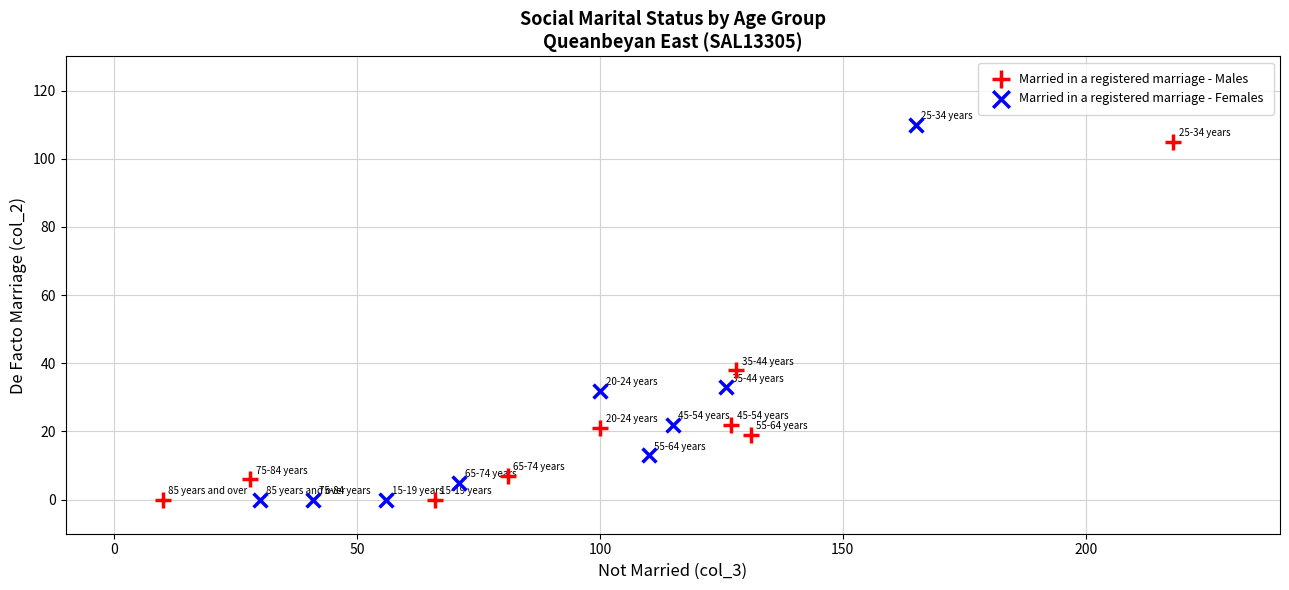

Which series has the largest Y range (max minus min)?

Married in a registered marriage - Females